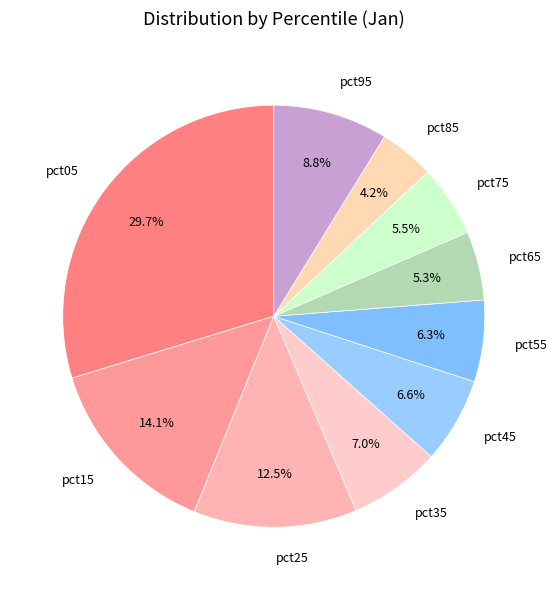

How many segments does this pie chart have?

10